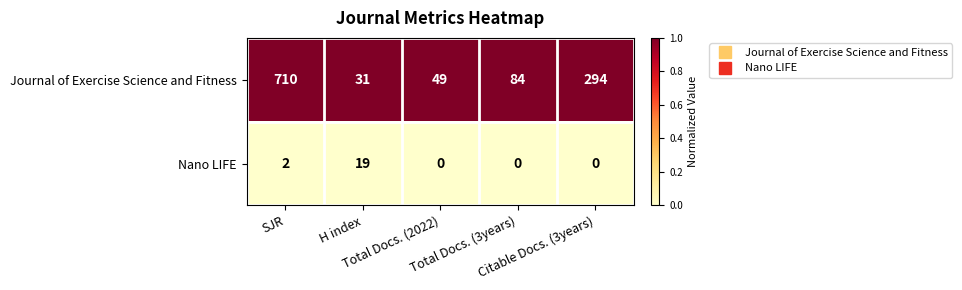

Which label corresponds to the largest value in the chart?

SJR